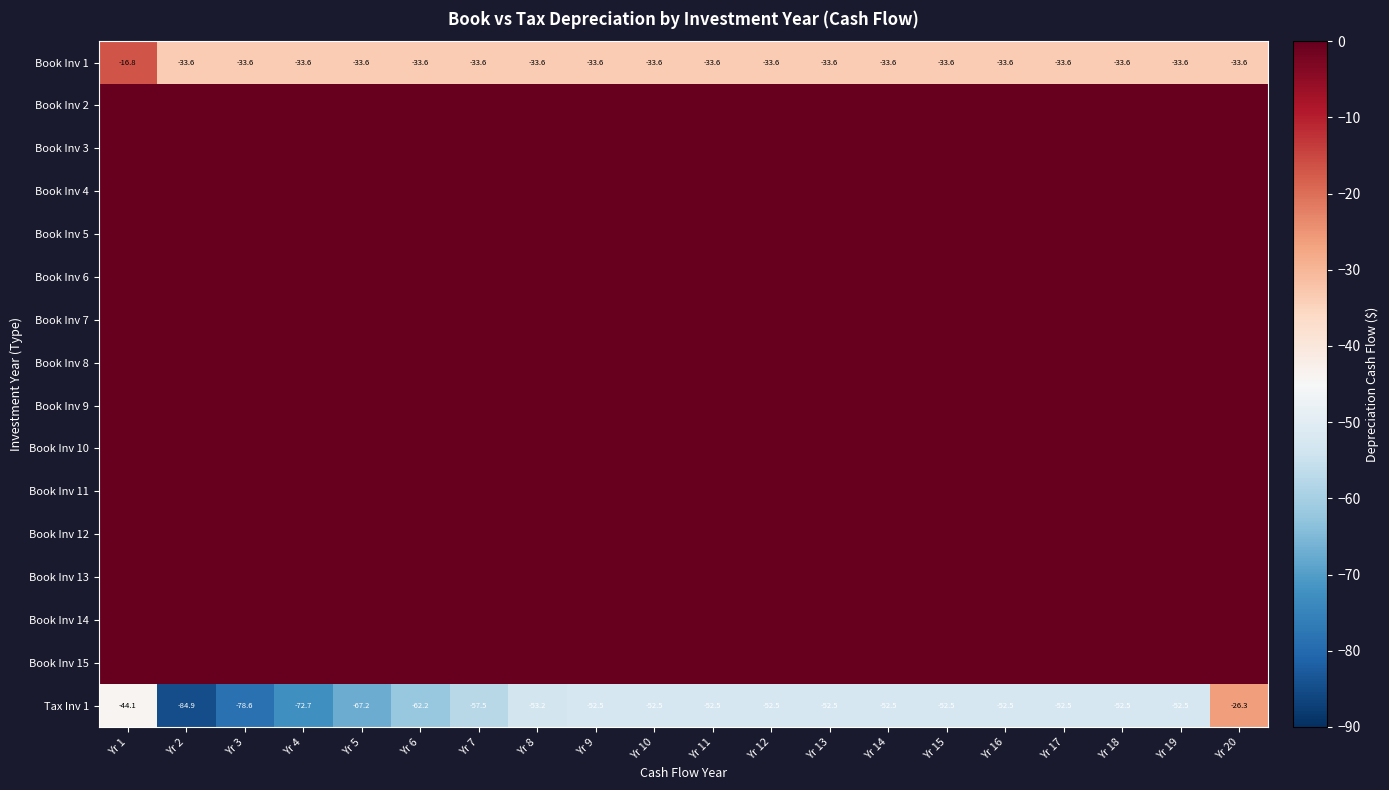

Rank the series at Yr 9 from lowest to highest value.

Tax Inv 1, Book Inv 1, Book Inv 2, Book Inv 3, Book Inv 4, Book Inv 5, Book Inv 6, Book Inv 7, Book Inv 8, Book Inv 9, Book Inv 10, Book Inv 11, Book Inv 12, Book Inv 13, Book Inv 14, Book Inv 15